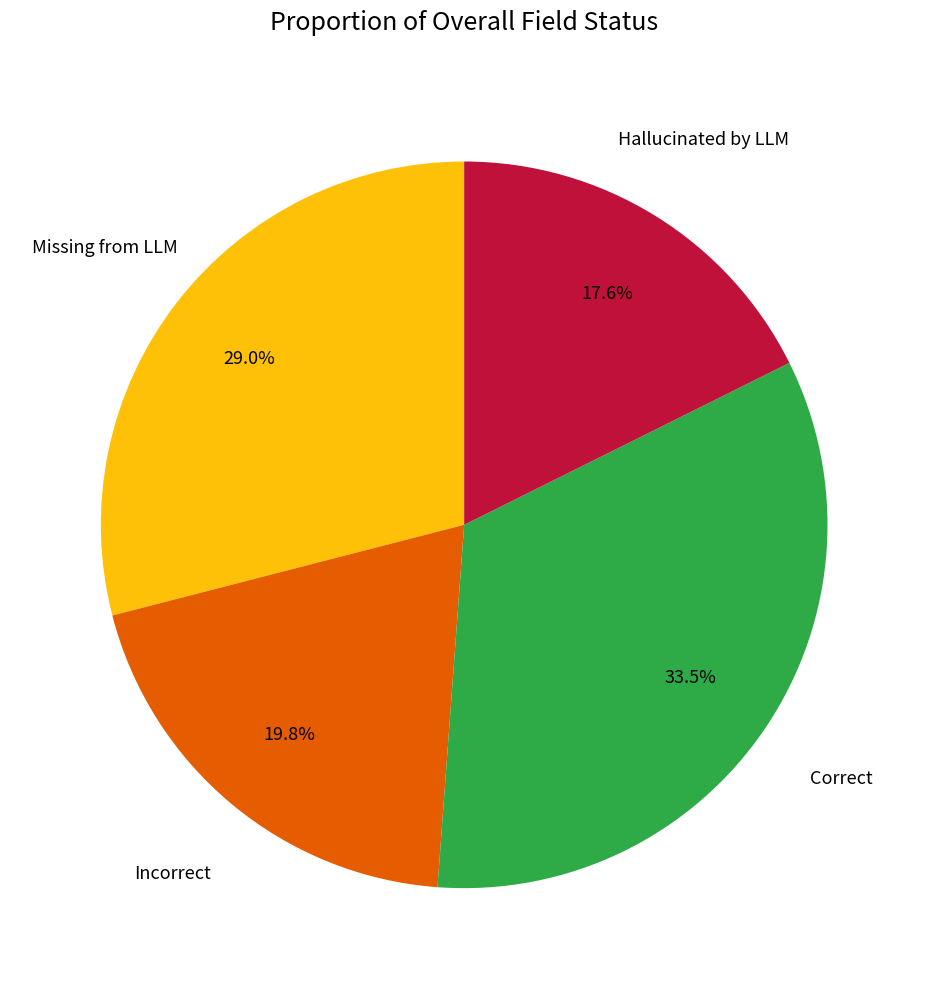

Is there a majority slice in this chart?

No